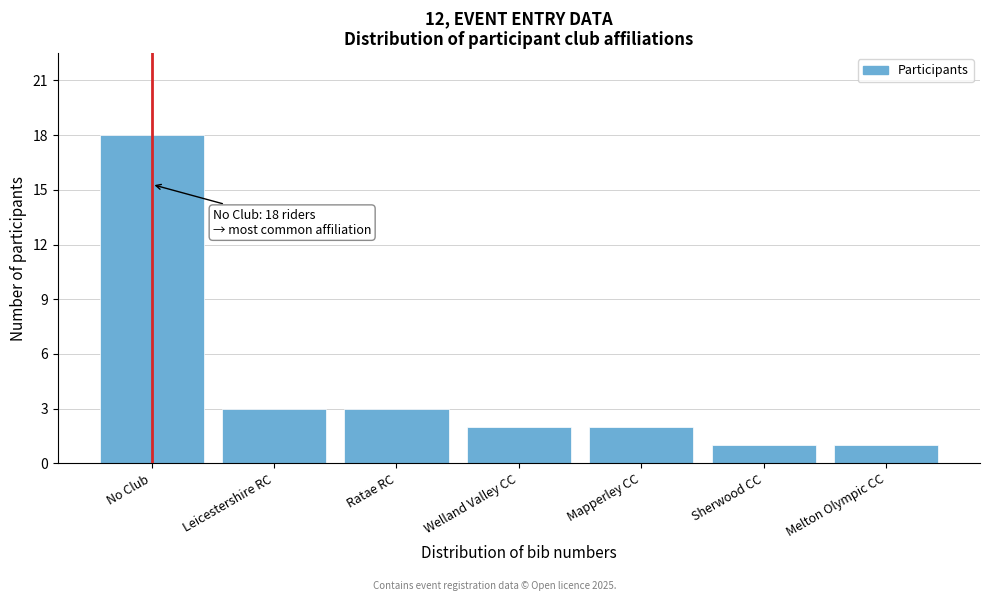

Reading left to right, transcribe all the data shown in this chart.

18	3	3	2	2	1	1